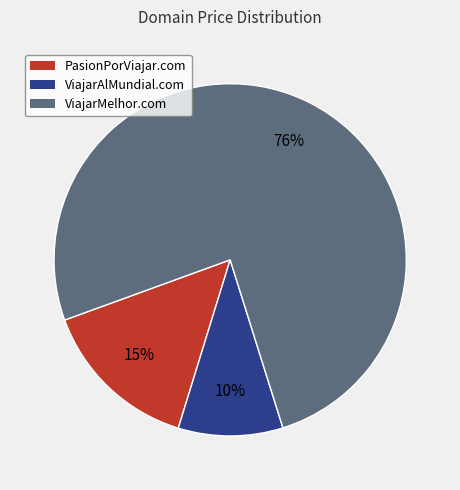

To the nearest percent, what is the difference between the PasionPorViajar.com and ViajarAlMundial.com slice percentages?

5%